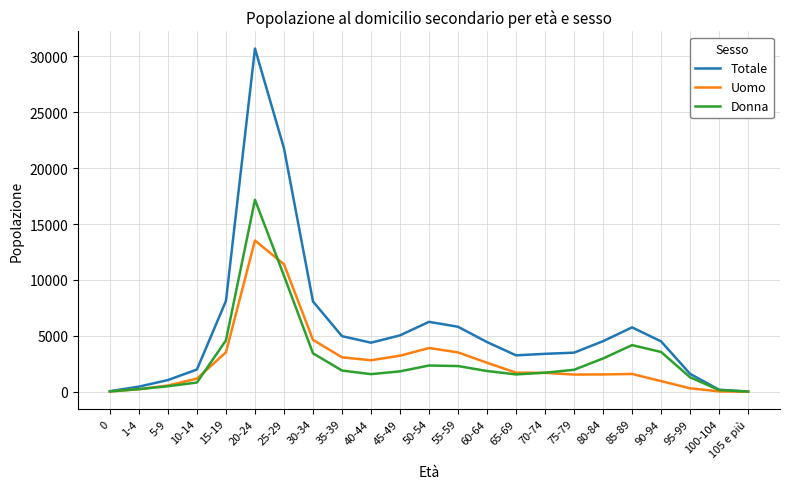

Where is Uomo nearest to the value 6763?

30-34